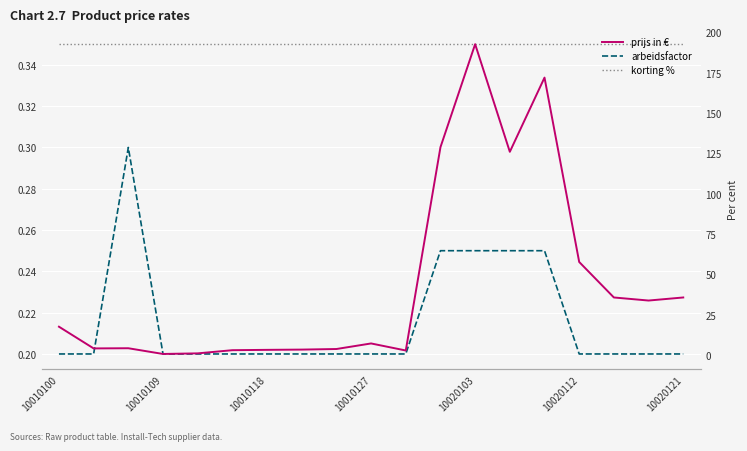

Which series has the widest spread of values?

prijs in €